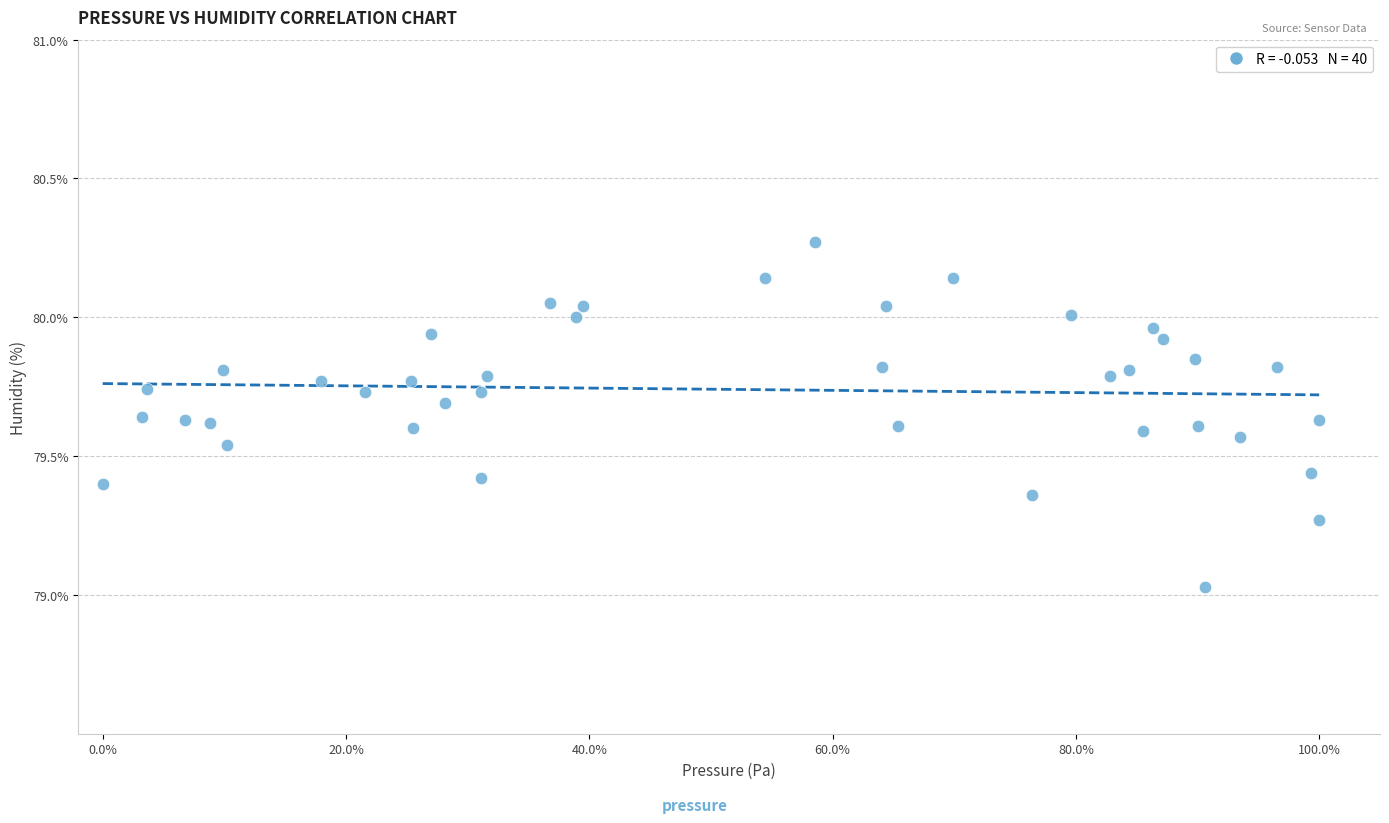

What is the range of Y values (max minus min)?

1.2